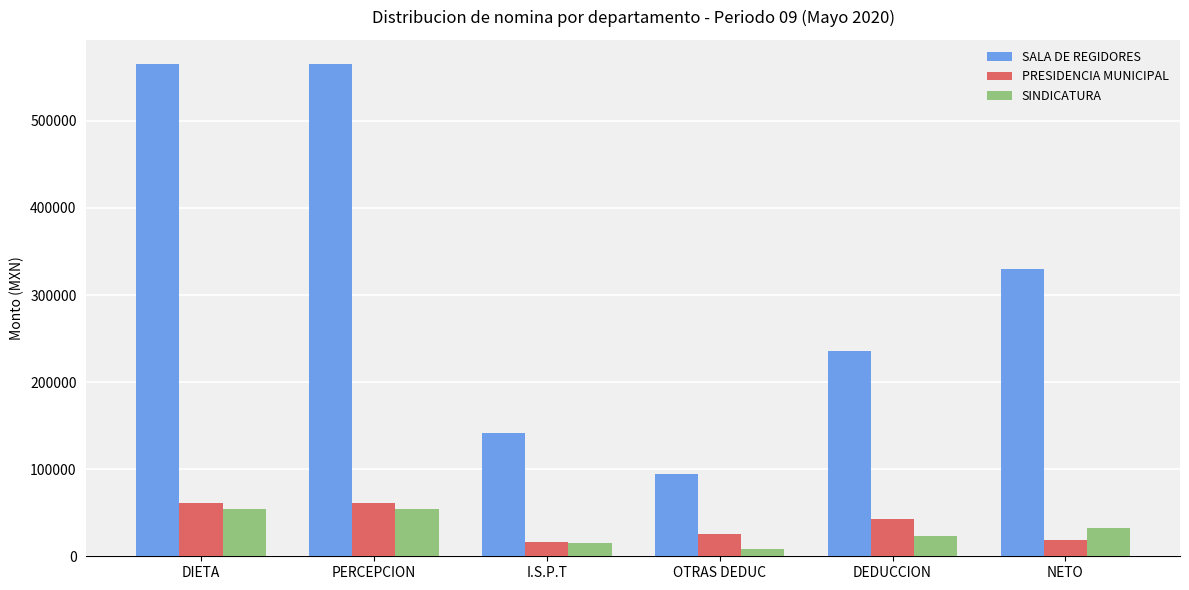

What is the total value across all series at OTRAS DEDUC?

127787.2